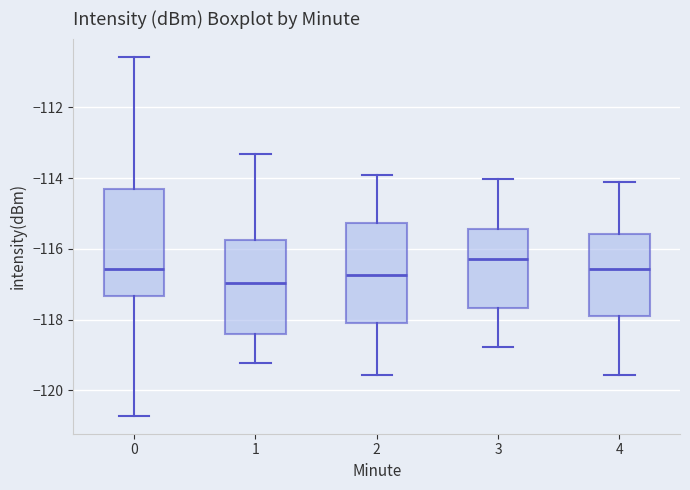

Reading left to right, read every box against the y-axis: the position of its median line, the range the box covers, and the ends of its whiskers. The values are not printed on the chart, so give them approximately, as read against the axis.

0: median -116.6, box -117.4 to -114.4, whiskers -120.8 to -110.6
1: median -117.0, box -118.4 to -115.8, whiskers -119.2 to -113.4
2: median -116.8, box -118.0 to -115.2, whiskers -119.6 to -114.0
3: median -116.2, box -117.6 to -115.4, whiskers -118.8 to -114.0
4: median -116.6, box -118.0 to -115.6, whiskers -119.6 to -114.2